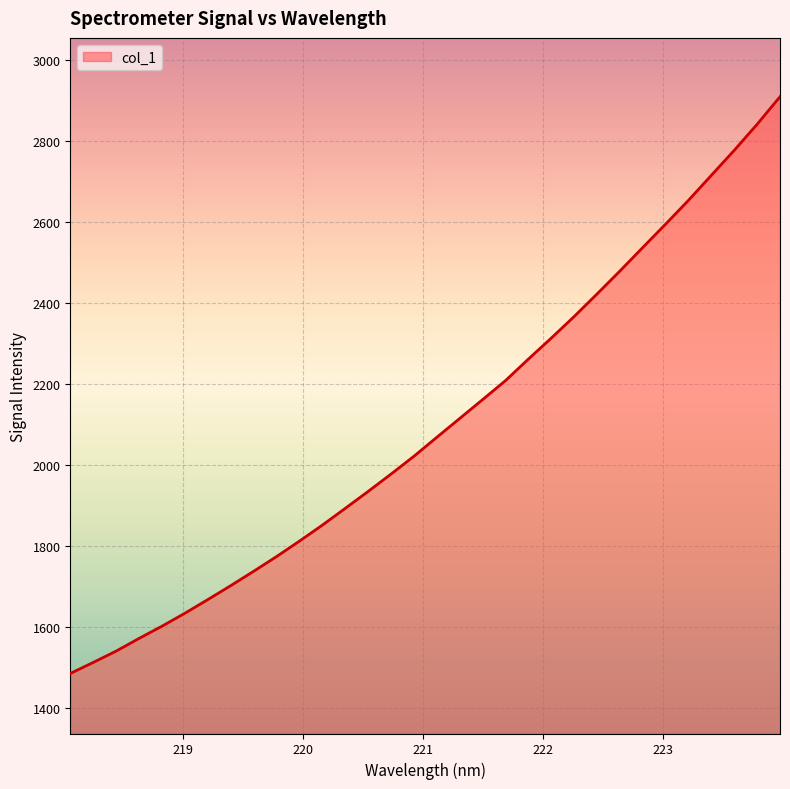

What is the minimum value shown in the chart?

1484.2